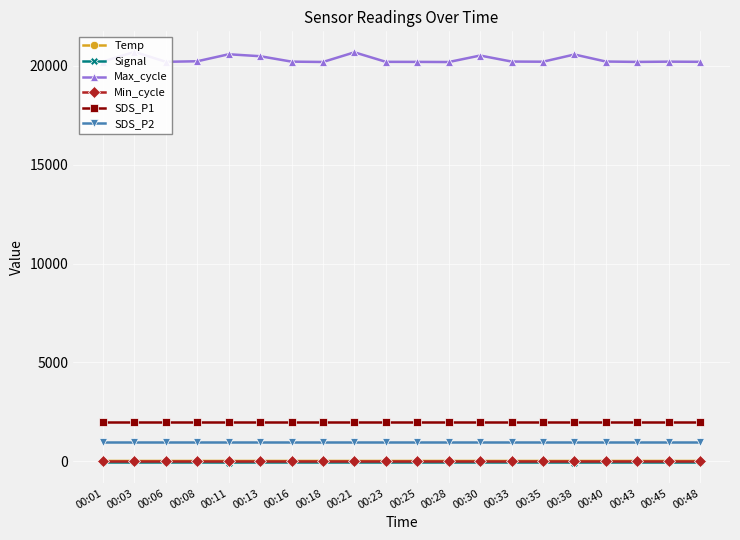

Is it true that Signal equals -101.7 at 00:38?

False